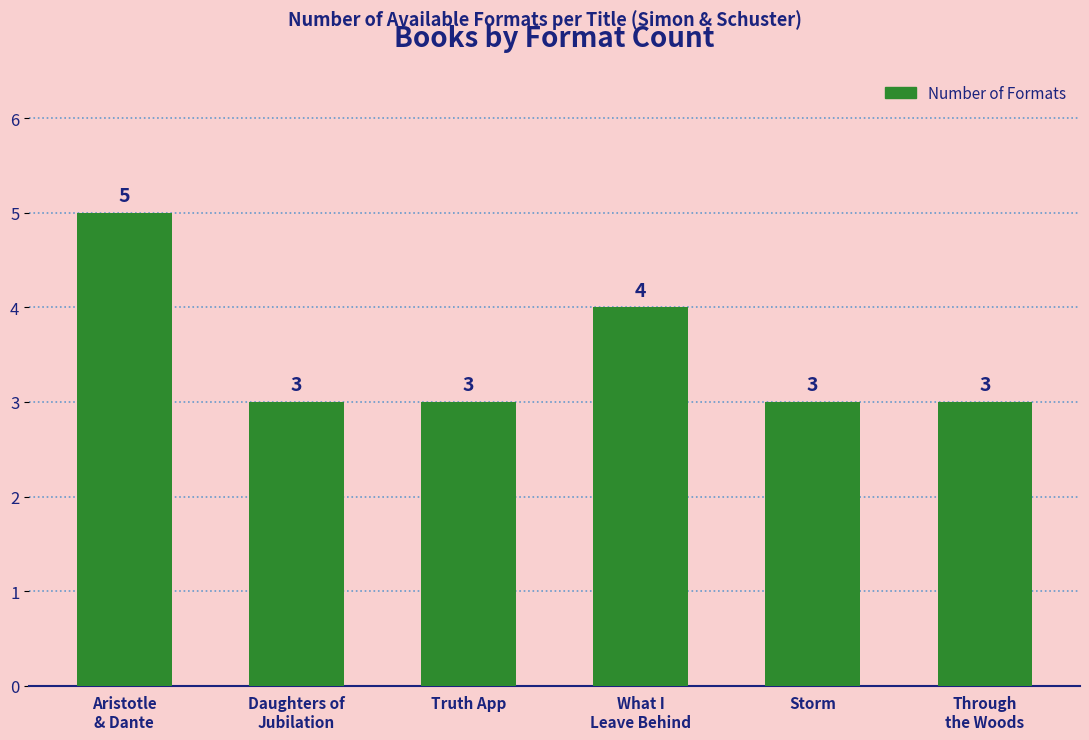

How many bars are there in total?

6